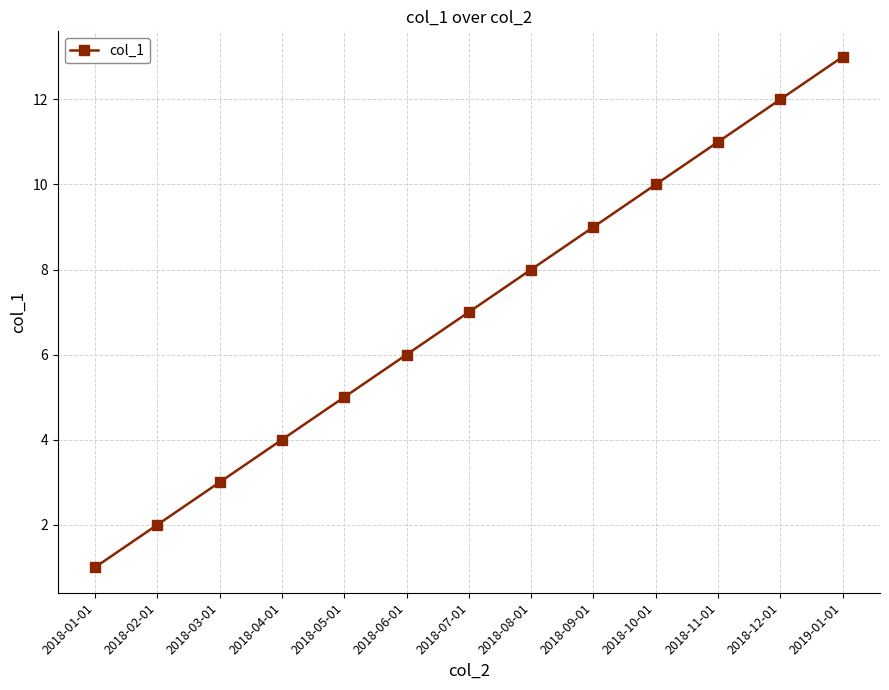

What position from the left is 2018-05-01?

5